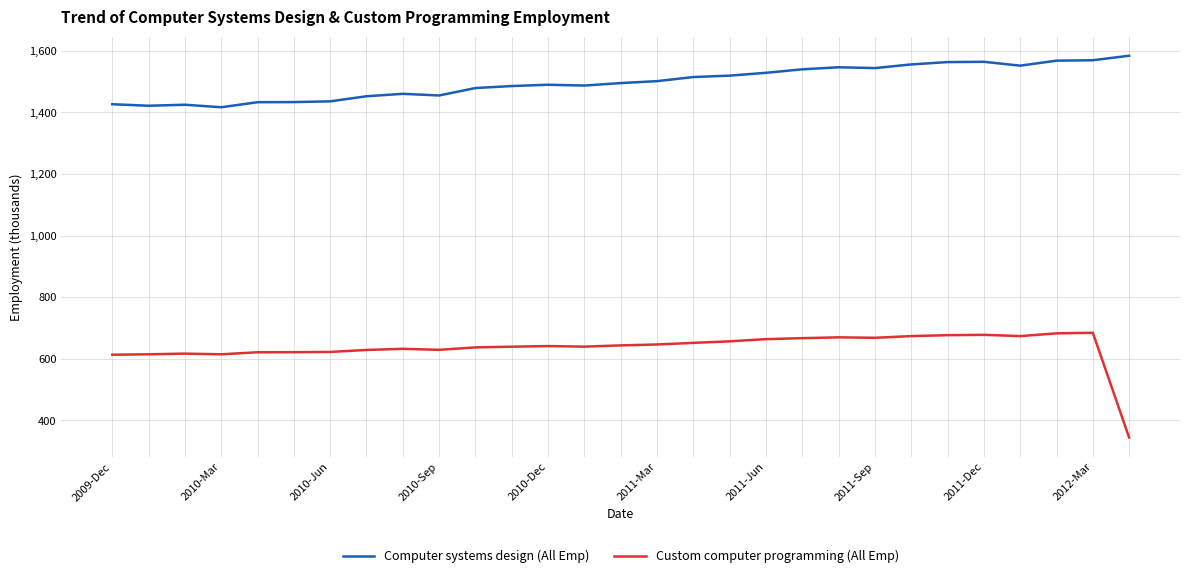

Which series has the largest range (max minus min)?

Custom computer programming (All Emp)